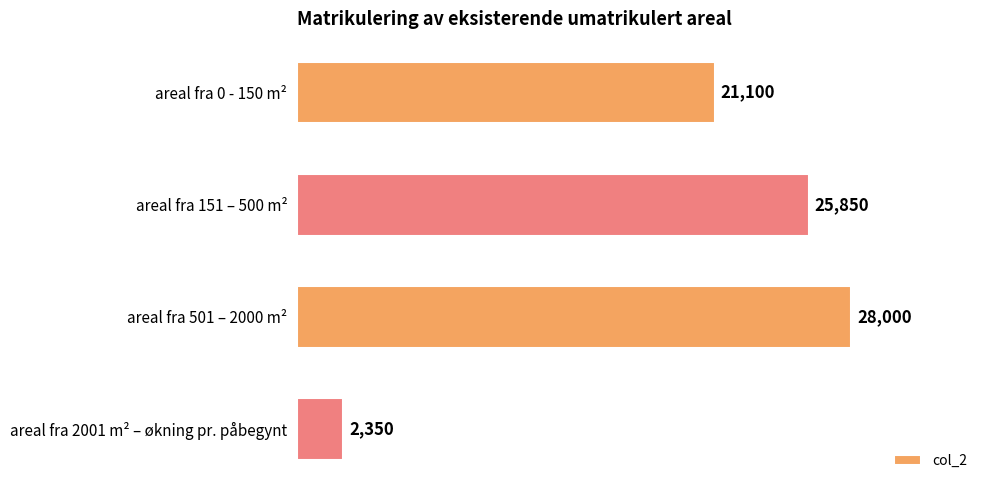

How many values are below 25850?

2